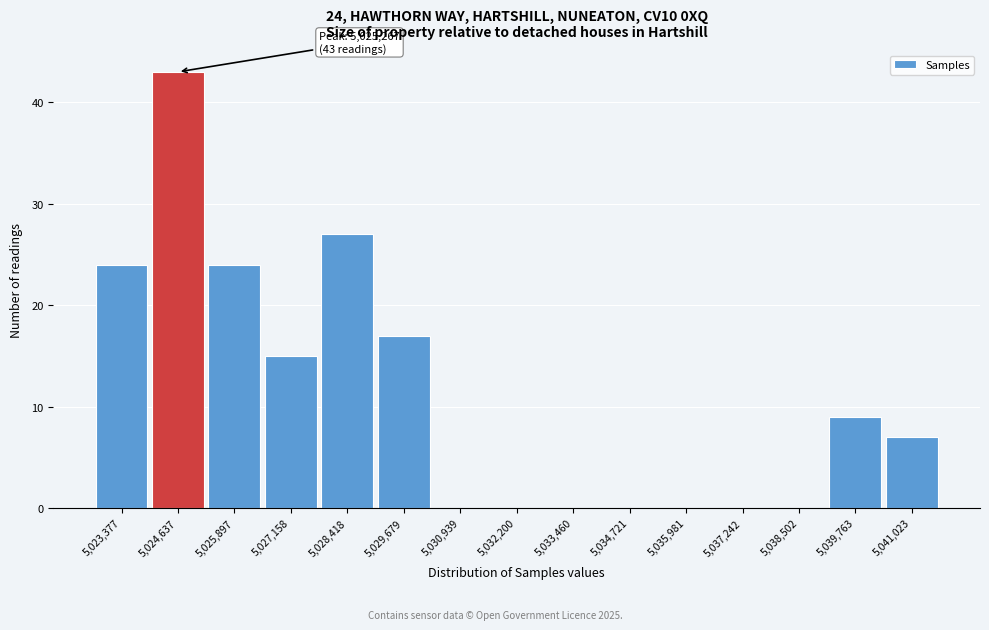

Reading left to right, list all the values displayed in this chart.

5,023,377=24	5,024,637=43	5,025,897=24	5,027,158=15	5,028,418=27	5,029,679=17	5,030,939=0	5,032,200=0	5,033,460=0	5,034,721=0	5,035,981=0	5,037,242=0	5,038,502=0	5,039,763=9	5,041,023=7